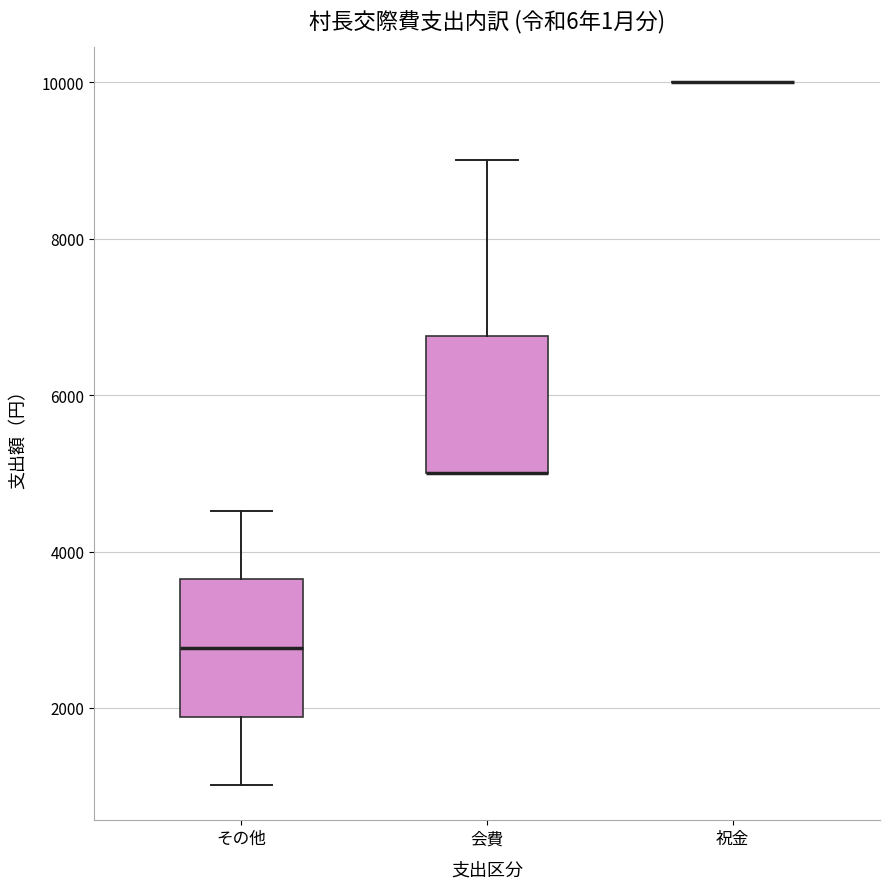

Reading left to right, read every box against the y-axis: the position of its median line, the range the box covers, and the ends of its whiskers. The values are not printed on the chart, so give them approximately, as read against the axis.

その他: median 2800, box 1800 to 3600, whiskers 1000 to 4600
会費: median 5000 (drawn on the box's lower edge), box 5000 to 6800, whiskers 5000 to 9000
祝金: box collapsed to a line at 10000, whiskers 10000 to 10000